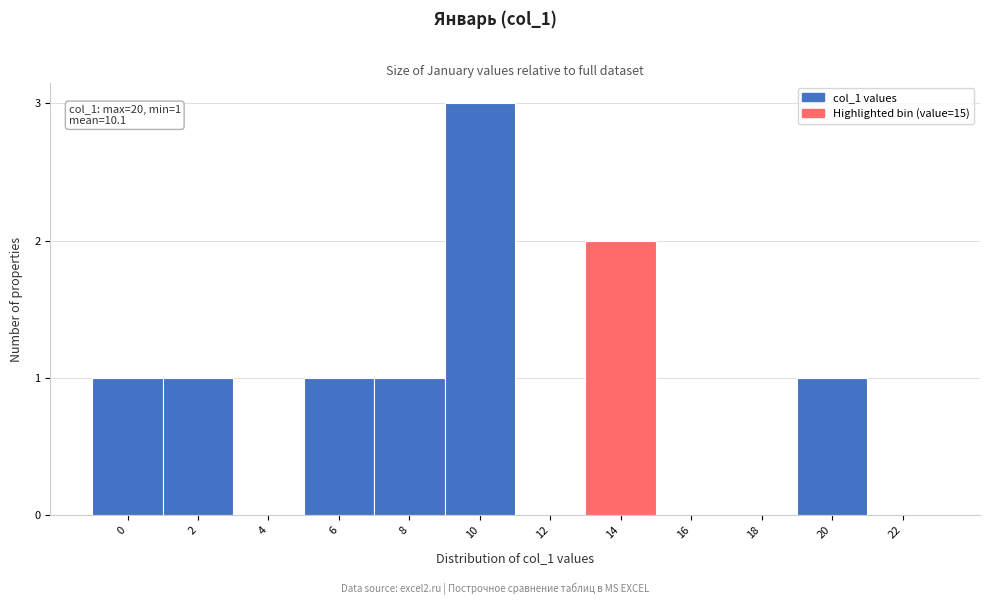

Reading left to right, extract all data points from this chart.

0=1	2=1	4=0	6=1	8=1	10=3	12=0	14=2	16=0	18=0	20=1	22=0